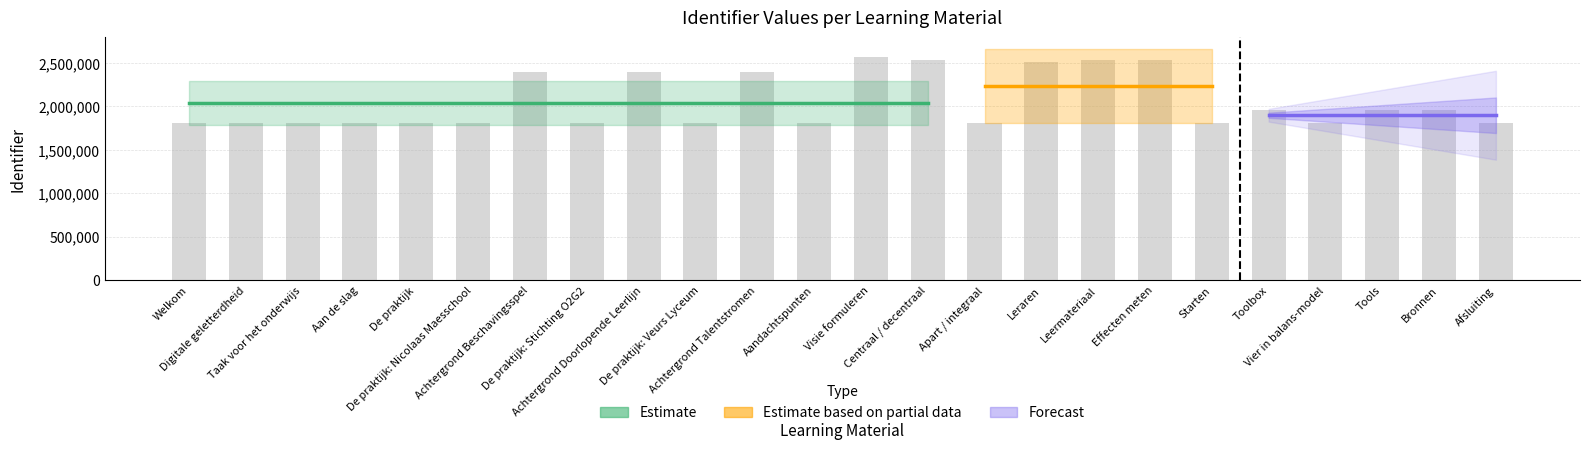

Reading left to right, what are all the values shown in this chart?

Welkom=1805374	Digitale geletterdheid=1805375	Taak voor het onderwijs=1813046	Aan de slag=1805376	De praktijk=1805377	De praktijk: Nicolaas Maesschool=1805378	Achtergrond Beschavingsspel=2391009	De praktijk: Stichting O2G2=1805380	Achtergrond Doorlopende Leerlijn=2391023	De praktijk: Veurs Lyceum=1805379	Achtergrond Talentstromen=2391027	Aandachtspunten=1805382	Visie formuleren=2568236	Centraal / decentraal=2530305	Apart / integraal=1805385	Leraren=2515614	Leermateriaal=2530321	Effecten meten=2530364	Starten=1805386	Toolbox=1958281	Vier in balans-model=1813047	Tools=1958282	Bronnen=1958286	Afsluiting=1805394